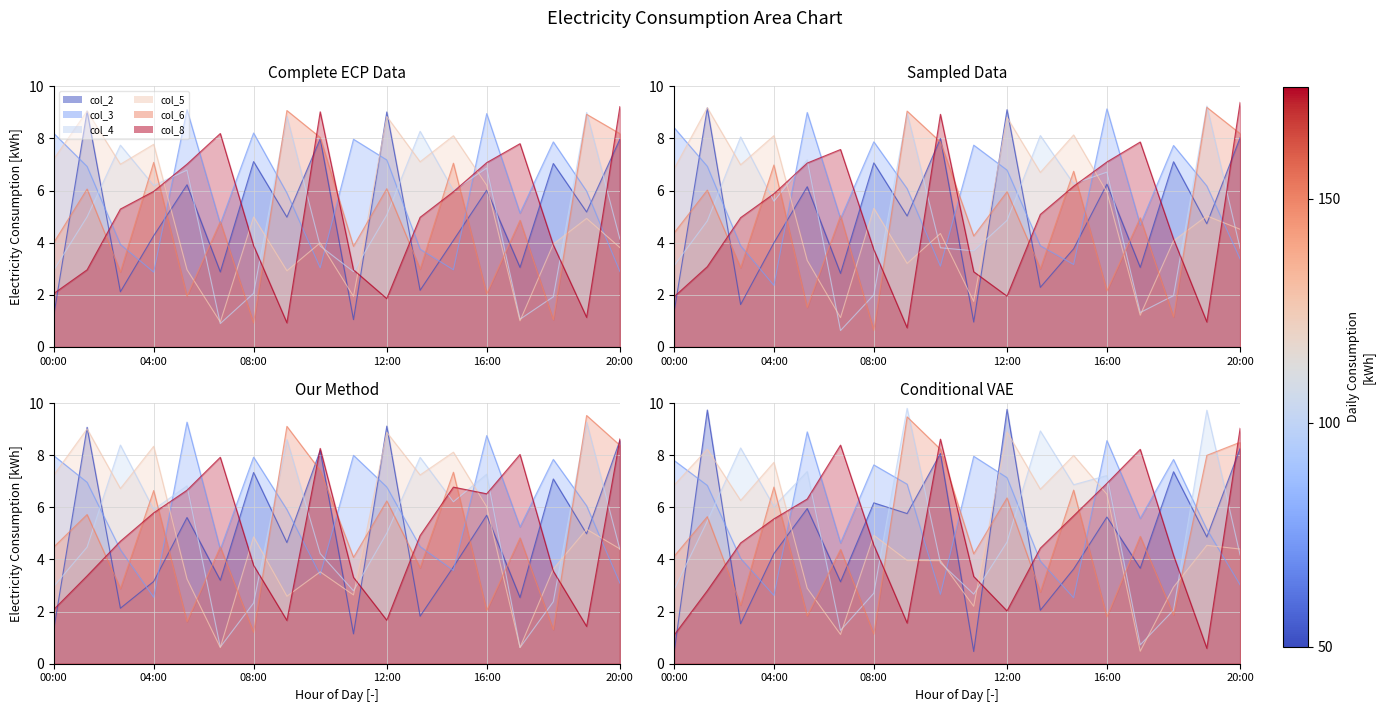

Reading right to left, transcribe all the data shown in this chart.

col_2: 8.0	5.2	7.0	3.1	6.0	4.1	2.2	9.0	1.0	8.0	5.0	7.1	2.9	6.2	4.3	2.1	9.0	1.2
col_3: 2.9	6.0	7.9	5.1	9.0	3.0	3.8	7.2	8.0	3.0	5.9	8.2	4.7	9.1	2.9	3.9	6.9	8.2
col_4: 4.1	9.0	1.9	1.1	6.9	6.0	8.3	5.1	2.9	3.9	8.9	2.1	0.9	6.8	6.2	7.7	5.0	2.9
col_5: 3.8	4.9	4.0	1.0	6.2	8.1	7.1	8.8	1.9	4.0	2.9	5.0	1.0	3.0	7.8	7.0	9.1	7.2
col_6: 8.2	8.9	1.0	4.9	2.0	7.1	3.0	6.1	3.9	8.0	9.1	0.9	4.8	1.9	7.1	2.9	6.1	4.0
col_8: 9.2	1.1	3.9	7.8	7.1	6.0	5.0	1.9	3.0	9.0	0.9	3.9	8.2	7.0	6.0	5.3	3.0	2.1